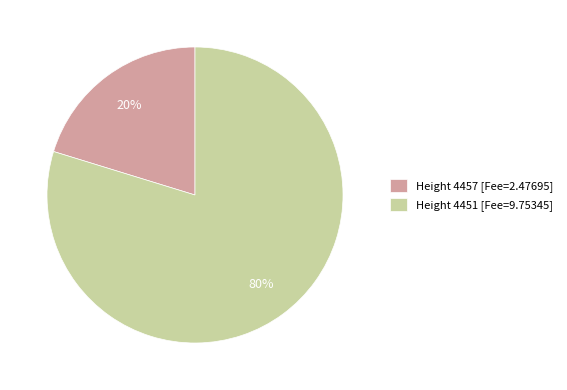

What percentage is the Height 4457 [Fee=2.47695] slice, to the nearest percent?

20%